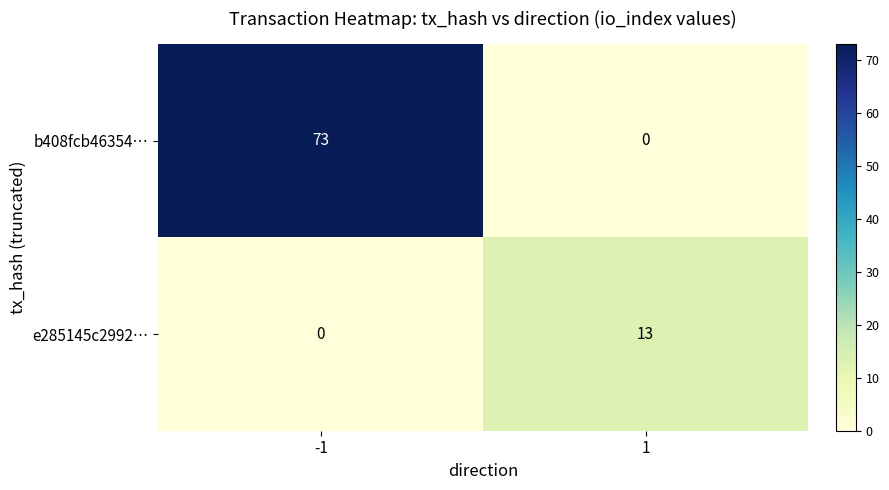

What is the sum of the e285145c2992… values at -1 and 1?

13